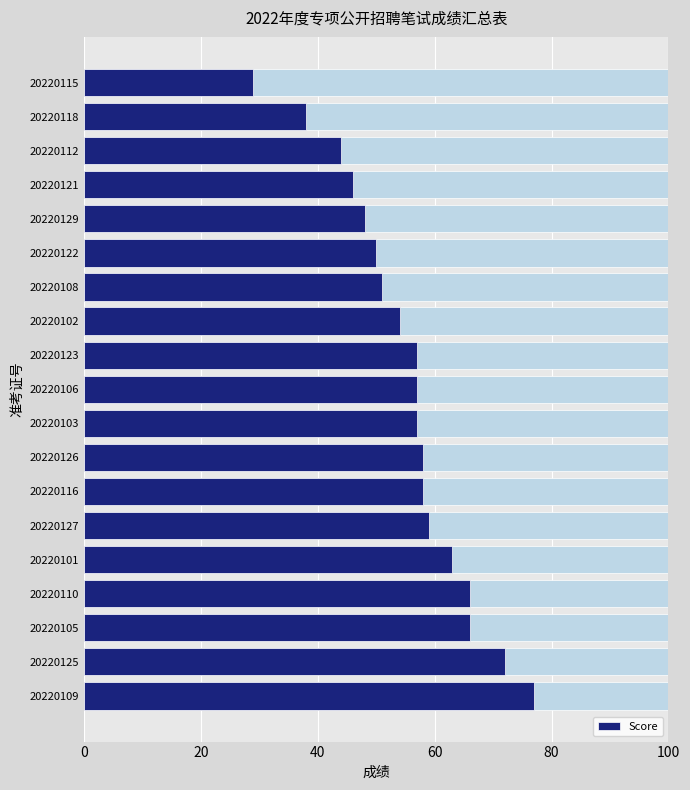

How many distinct data groups are displayed?

1